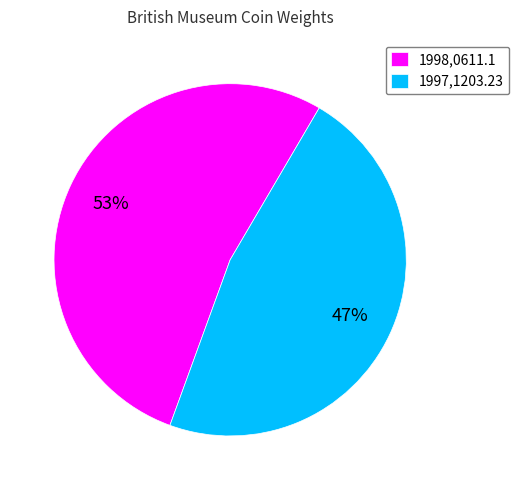

Which slice represents more than half of the pie?

1998,0611.1